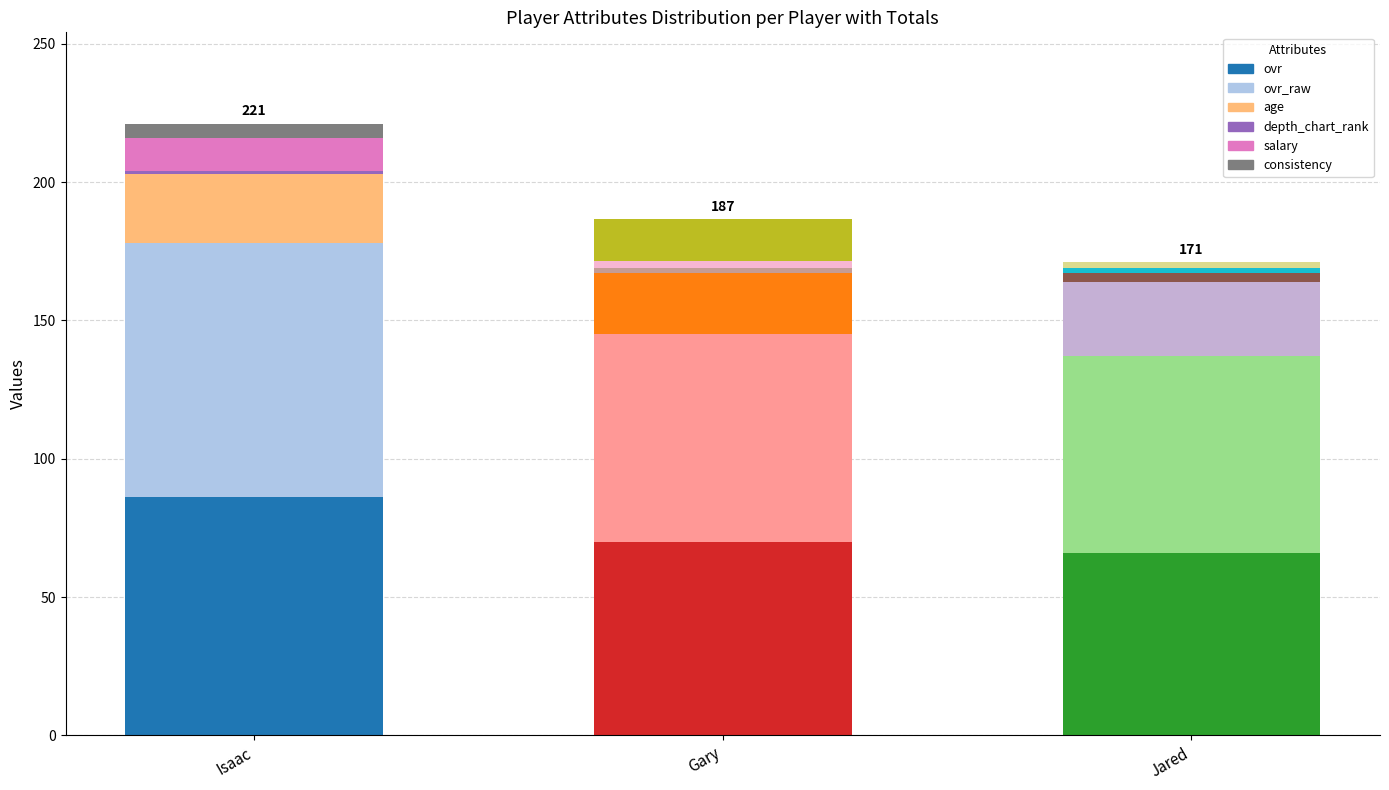

Is it true that ovr equals 25.2 at Jared?

False